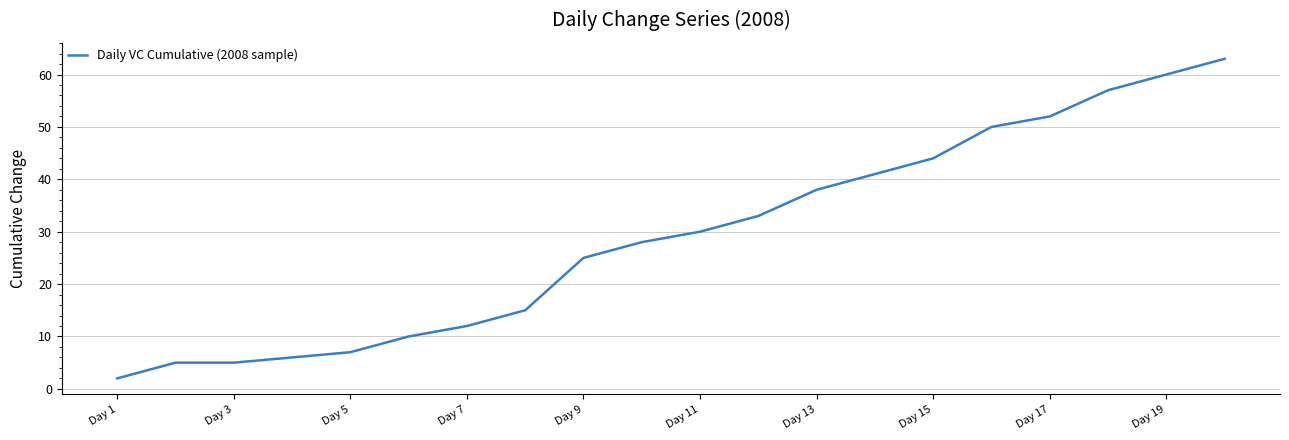

Reading left to right, list all the values displayed in this chart.

2	5	5	6	7	10	12	15	25	28	30	33	38	41	44	50	52	57	60	63